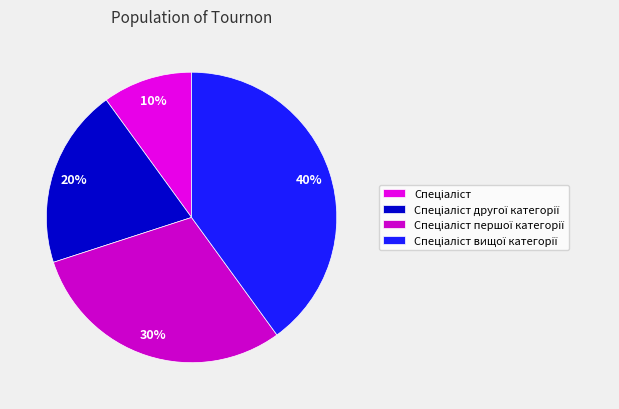

To the nearest percent, what is the combined percentage of Спеціаліст and Спеціаліст другої категорії?

30%